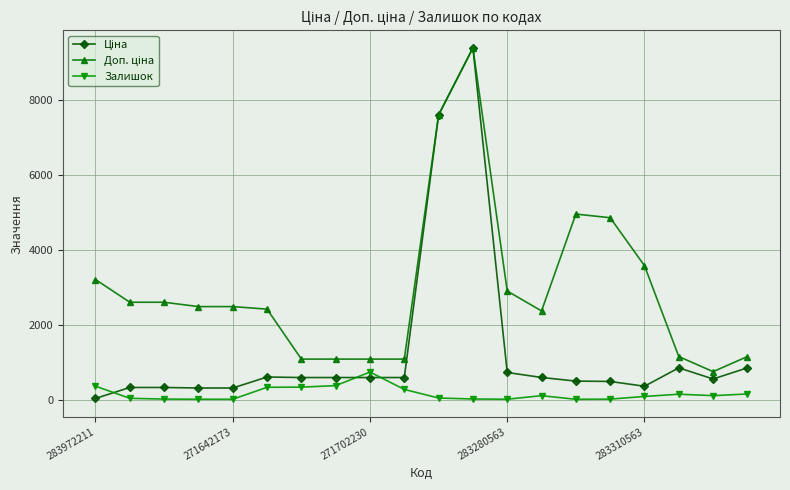

What is the greatest value displayed?

9384.0